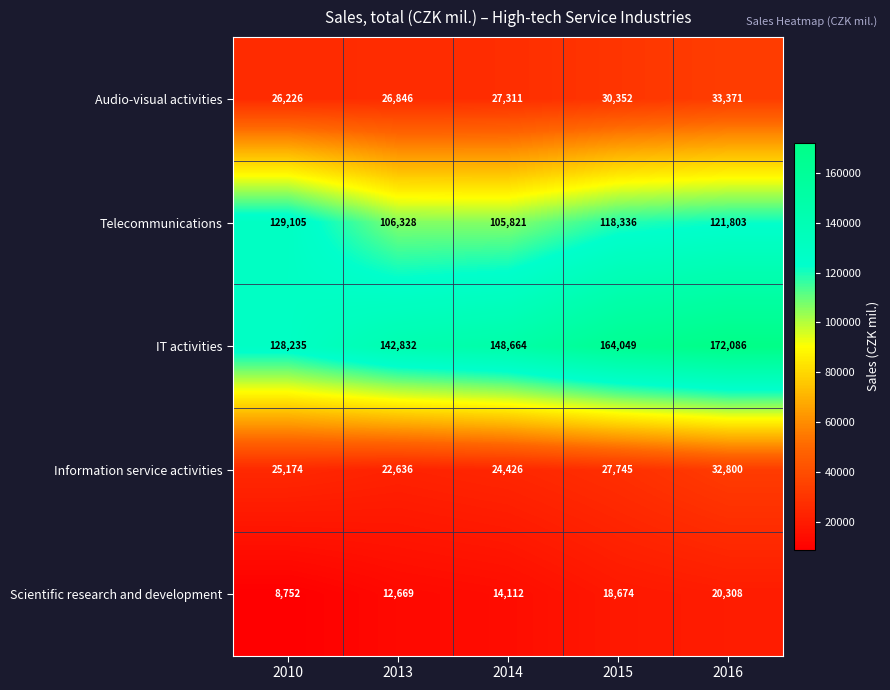

Reading left to right, extract all data points from this chart.

Audio-visual activities: 26226	26846	27311	30352	33371
Telecommunications: 129105	106328	105821	118336	121803
IT activities: 128235	142832	148664	164049	172086
Information service activities: 25174	22636	24426	27745	32800
Scientific research and development: 8752	12669	14112	18674	20308